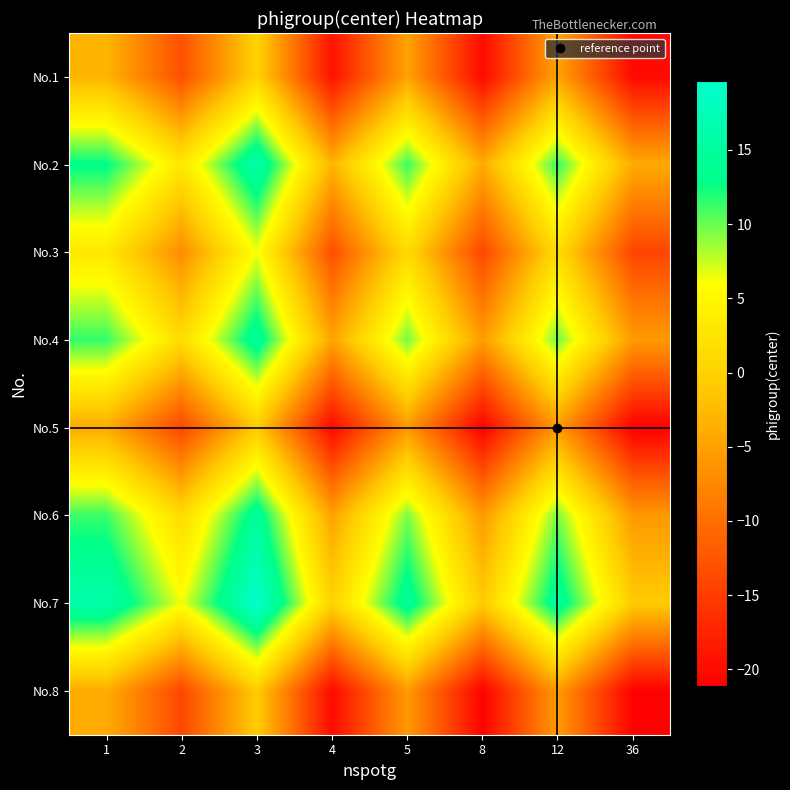

What is the total value across all series at 2?

-36.3